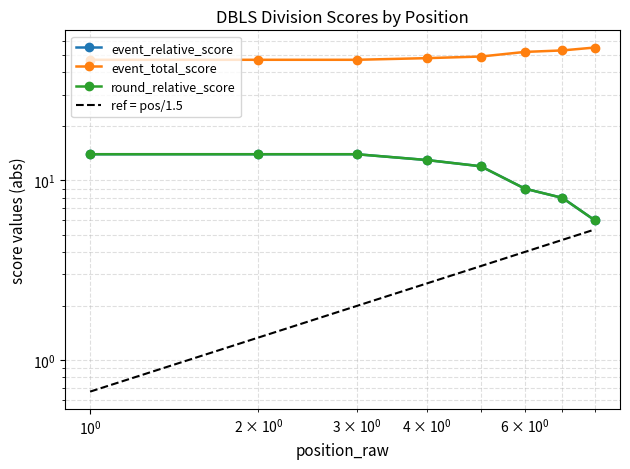

Between $\mathdefault{10^{-2}}$ and $\mathdefault{10^{0}}$, which series saw the biggest shift?

ref = pos/1.5